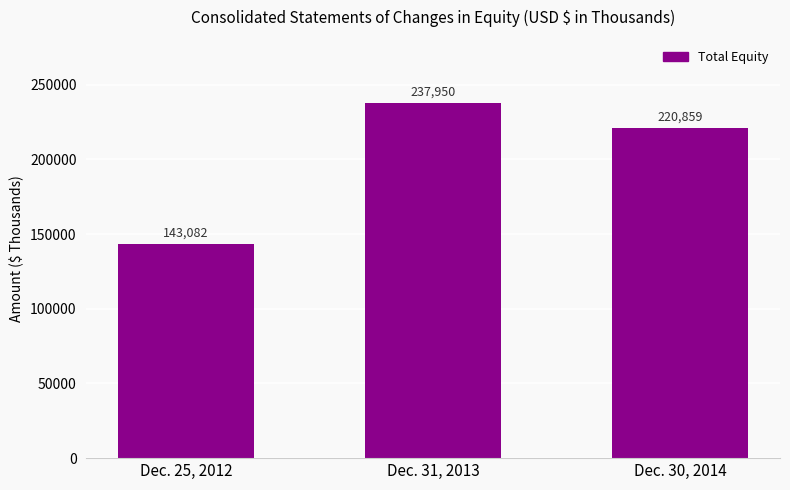

List the labels in order of value, smallest first.

Dec. 25, 2012, Dec. 30, 2014, Dec. 31, 2013